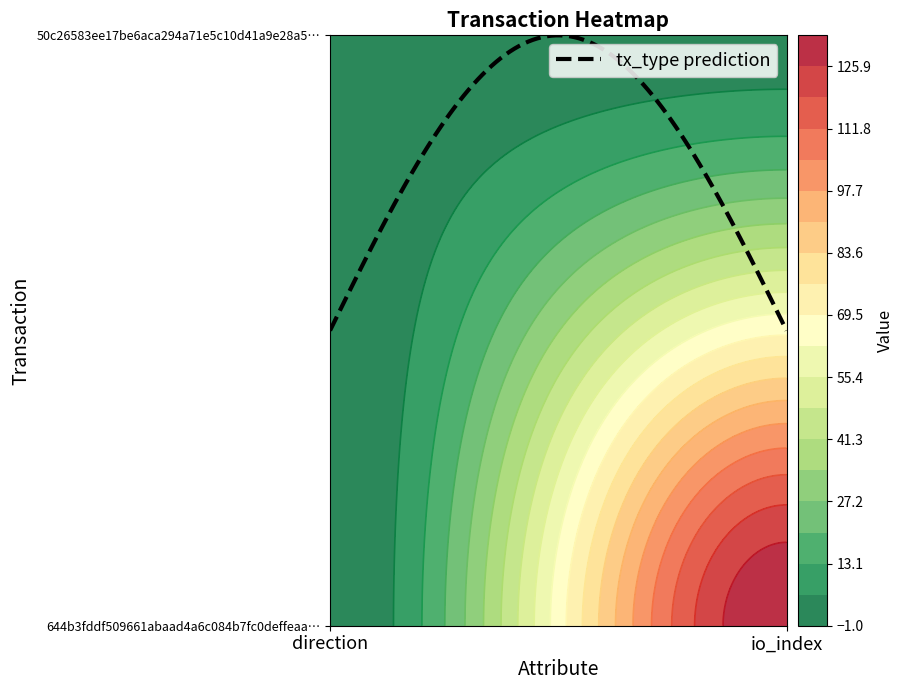

Rank the series by their maximum value, from lowest to highest.

50c26583ee17be6aca294a71e5c10d41a9e28a5, 644b3fddf509661abaad4a6c084b7fc0deffeaa